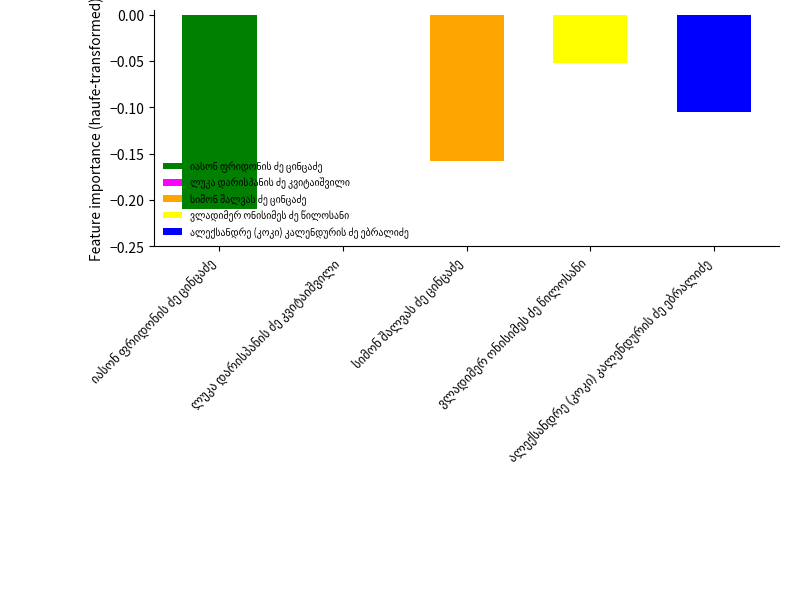

Count the number of data series in this chart.

1